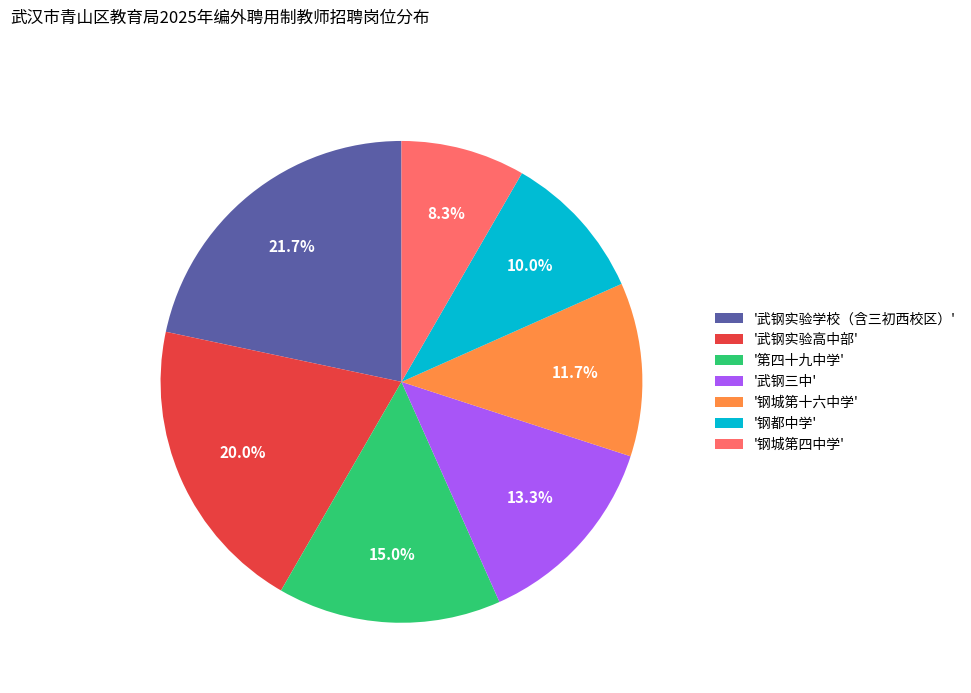

What portion of the pie excludes '第四十九中学'?

85.0%